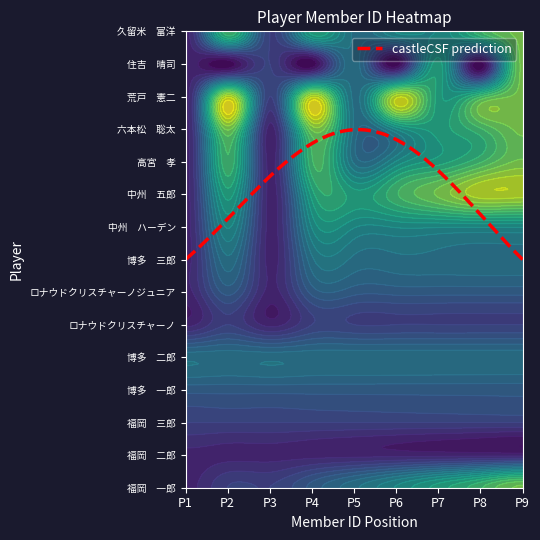

Reading left to right, list all the values displayed in this chart.

福岡　一郎: 1	2	2	3	4	5	6	7	8
福岡　二郎: 1	1	1	1	1	1	1	1	1
福岡　三郎: 2	2	2	2	2	2	2	2	2
博多　一郎: 3	3	3	3	3	3	3	3	3
博多　二郎: 4	4	4	4	4	4	4	4	4
ロナウドクリスチャーノ: 1	2	1	2	2	2	2	2	2
ロナウドクリスチャーノジュニア: 1	3	1	3	3	3	3	3	3
博多　三郎: 1	4	1	4	4	4	4	4	4
中州　ハーデン: 1	5	1	5	5	5	5	5	5
中州　五郎: 1	6	1	6	6	7	8	9	9
高宮　孝: 1	7	1	7	4	5	6	7	8
六本松　聡太: 1	8	1	8	4	5	6	7	8
荒戸　憲二: 1	9	2	9	4	9	6	7	8
住吉　晴司: 1	0	2	0	4	0	6	0	8
久留米　富洋: 1	7	2	6	4	5	5	7	8